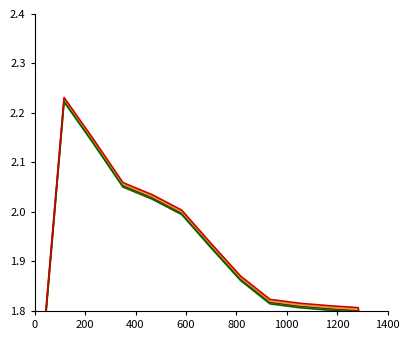

What is the sum of all Series 4 values?

24.3